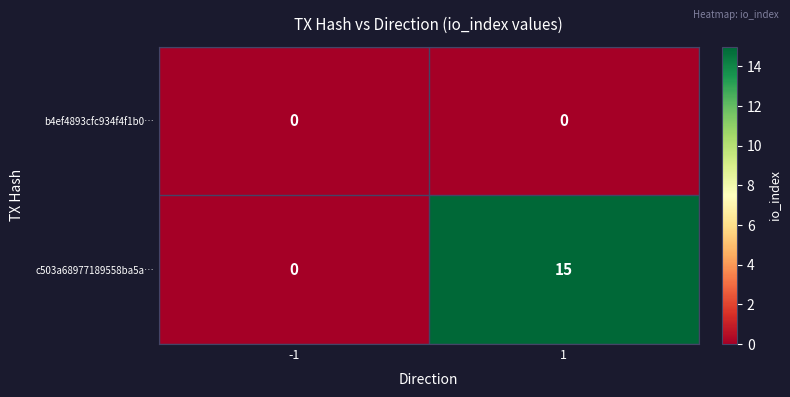

The value of b4ef4893cfc934f4f1b0… at -1 is 0. True or false?

True